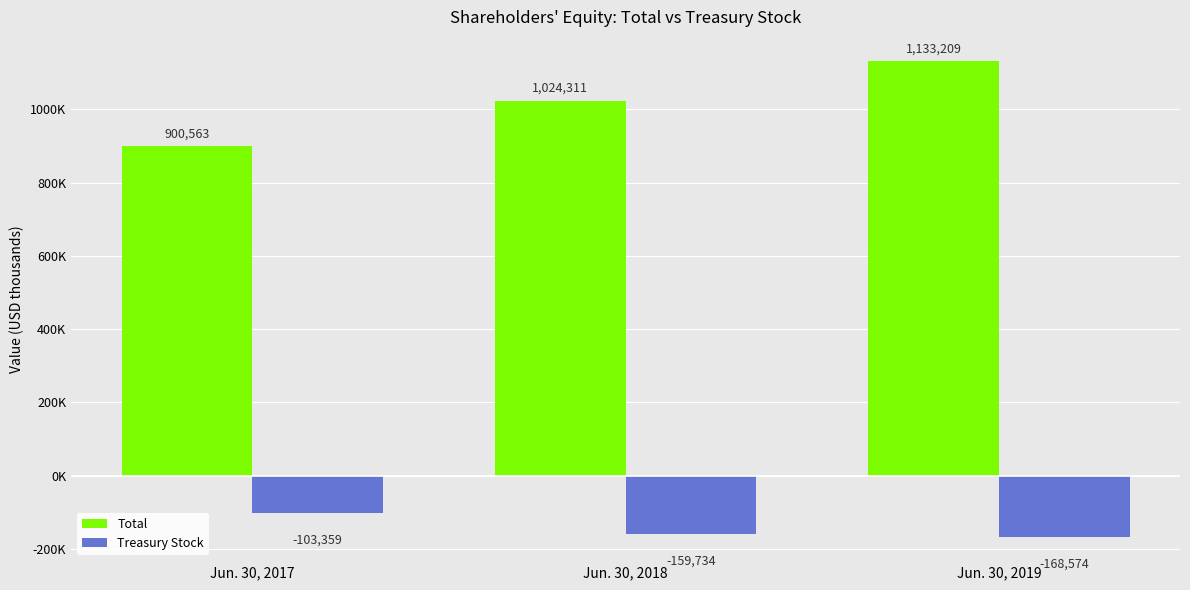

Does the chart contain any negative values?

Yes